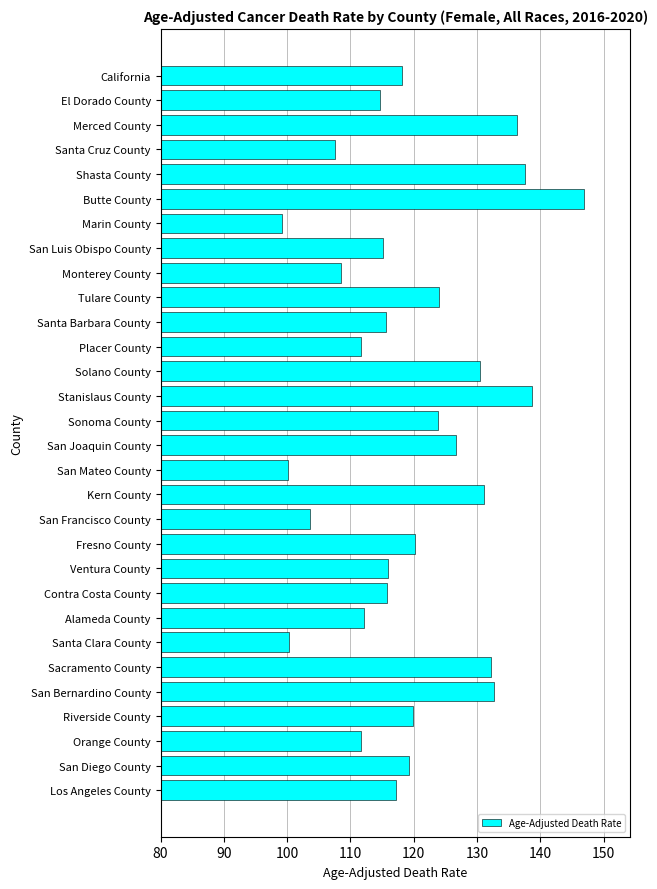

What is the difference between the maximum and second lowest values?

46.6